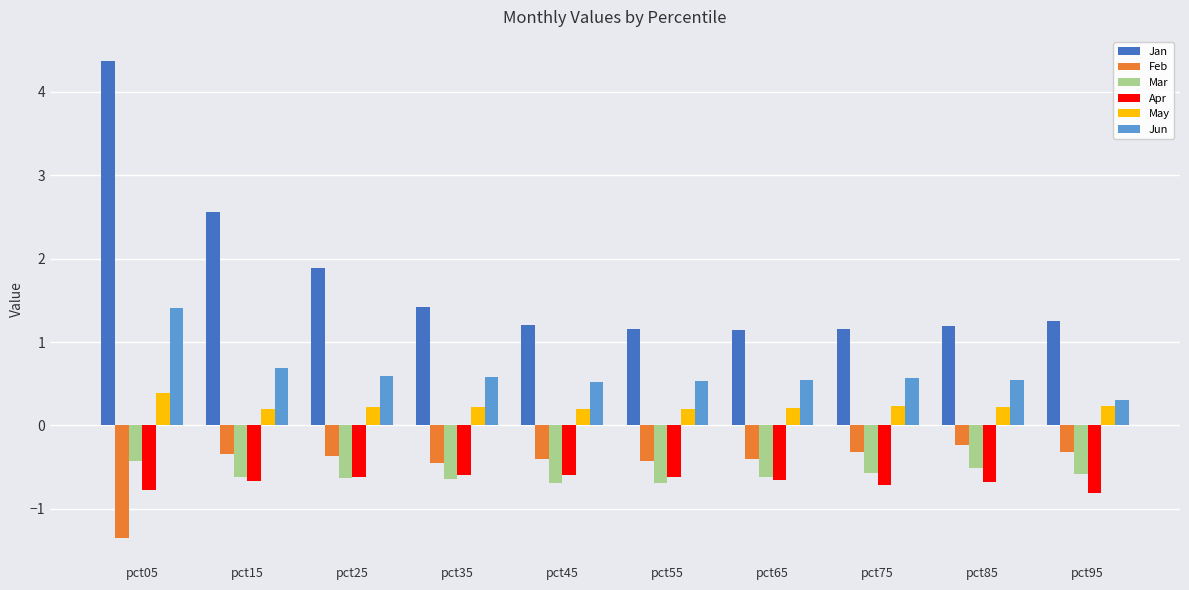

What is the spread (max minus min) of values at pct85?

1.9